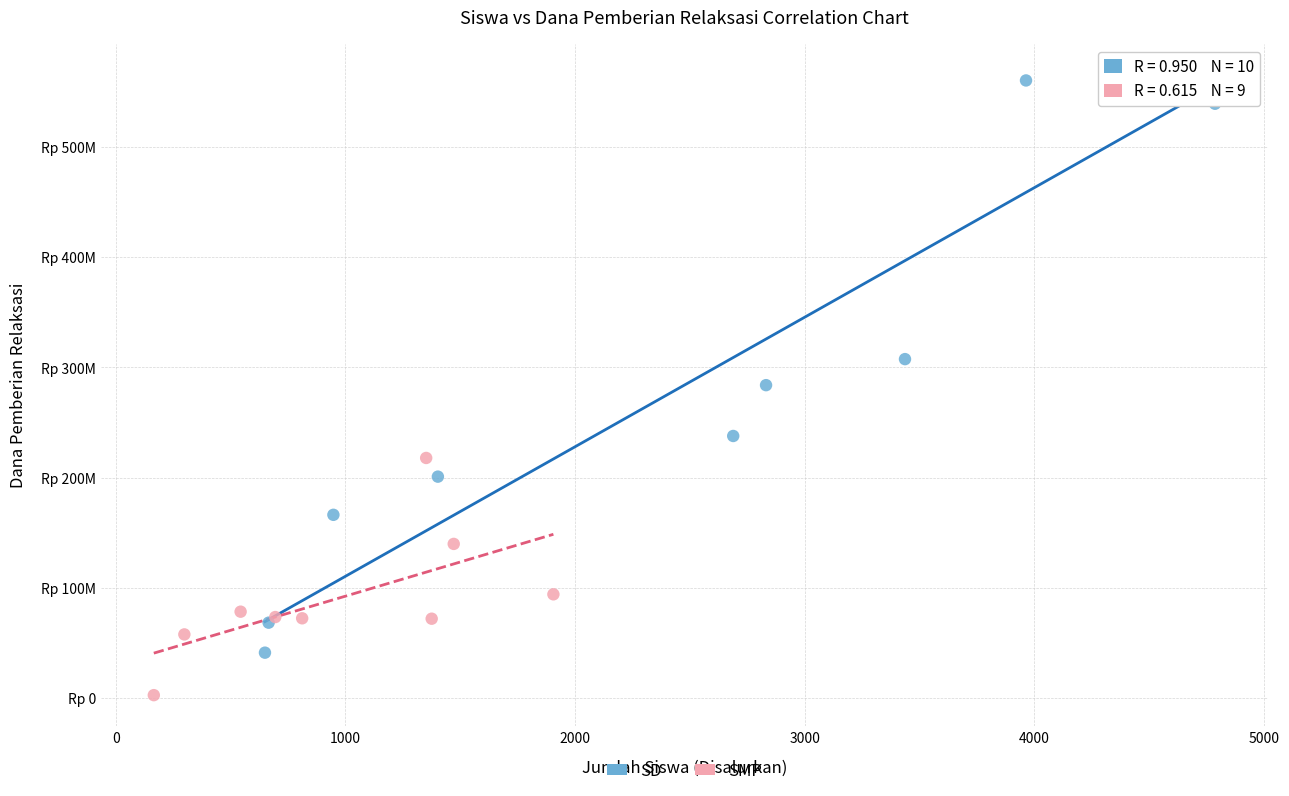

What are all the series names shown in the legend?

SD, SMP